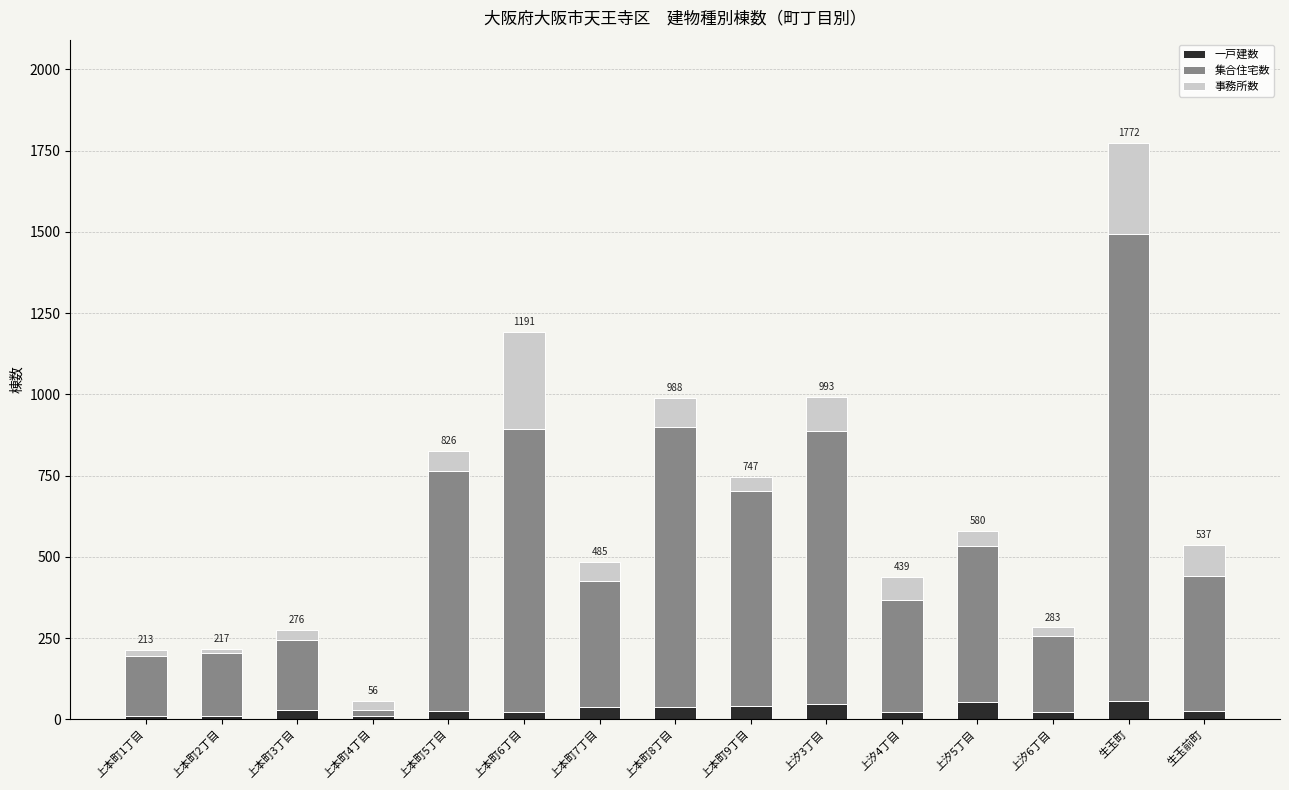

At which category is the sum across all series the highest?

生玉町